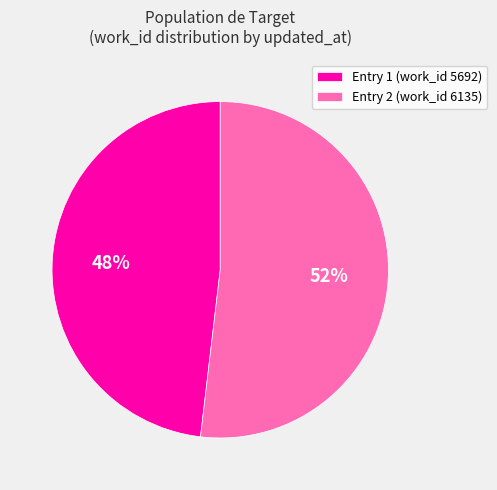

Approximately how many times larger is the value at Entry 2 (work_id 6135) compared to Entry 1 (work_id 5692)?

1.1